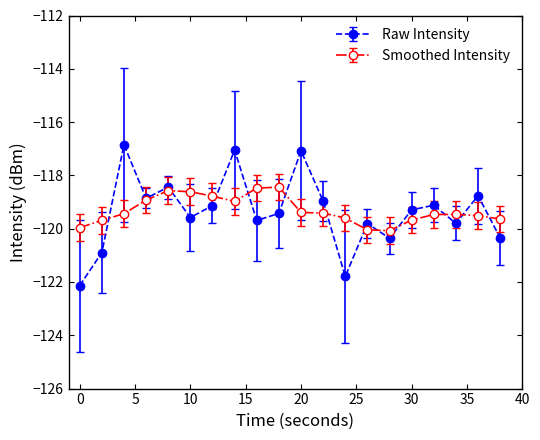

Which series has the largest range (max minus min)?

Raw Intensity